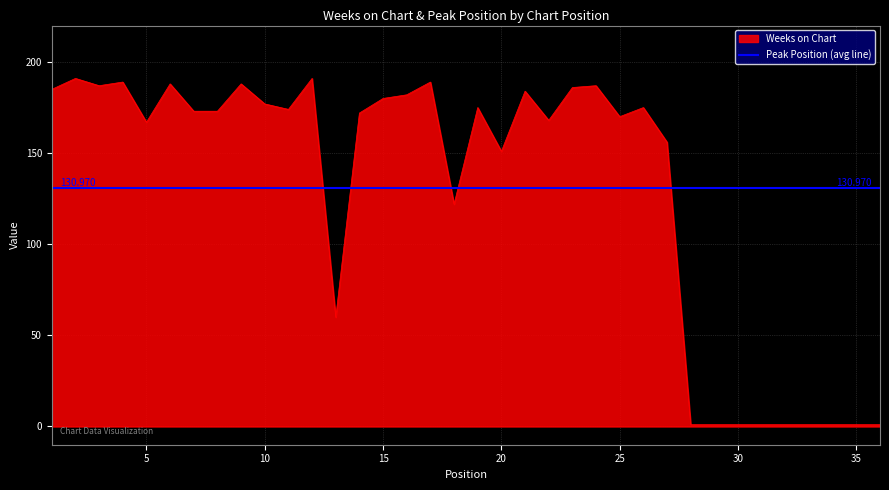

Between 30 and 17, which is larger?

17